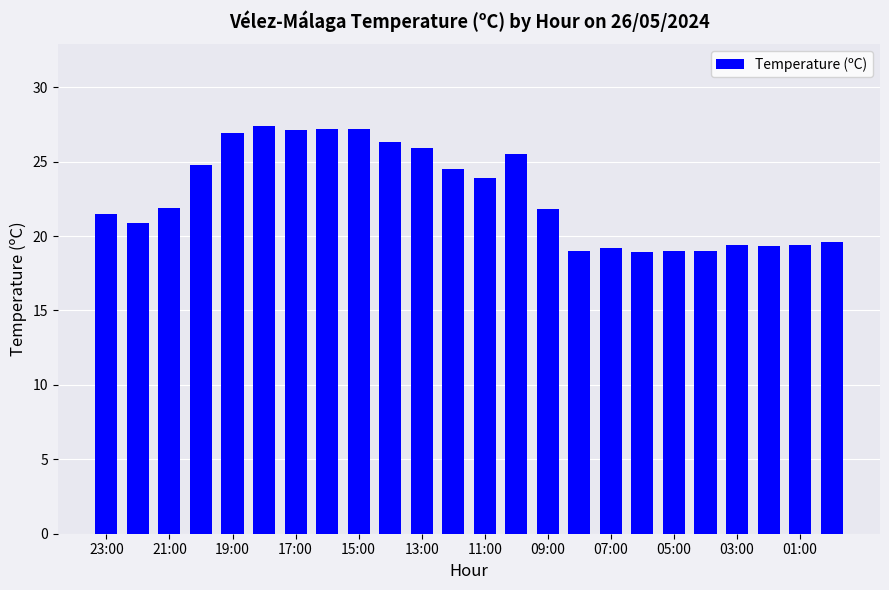

What is the maximum value shown in the chart?

27.4